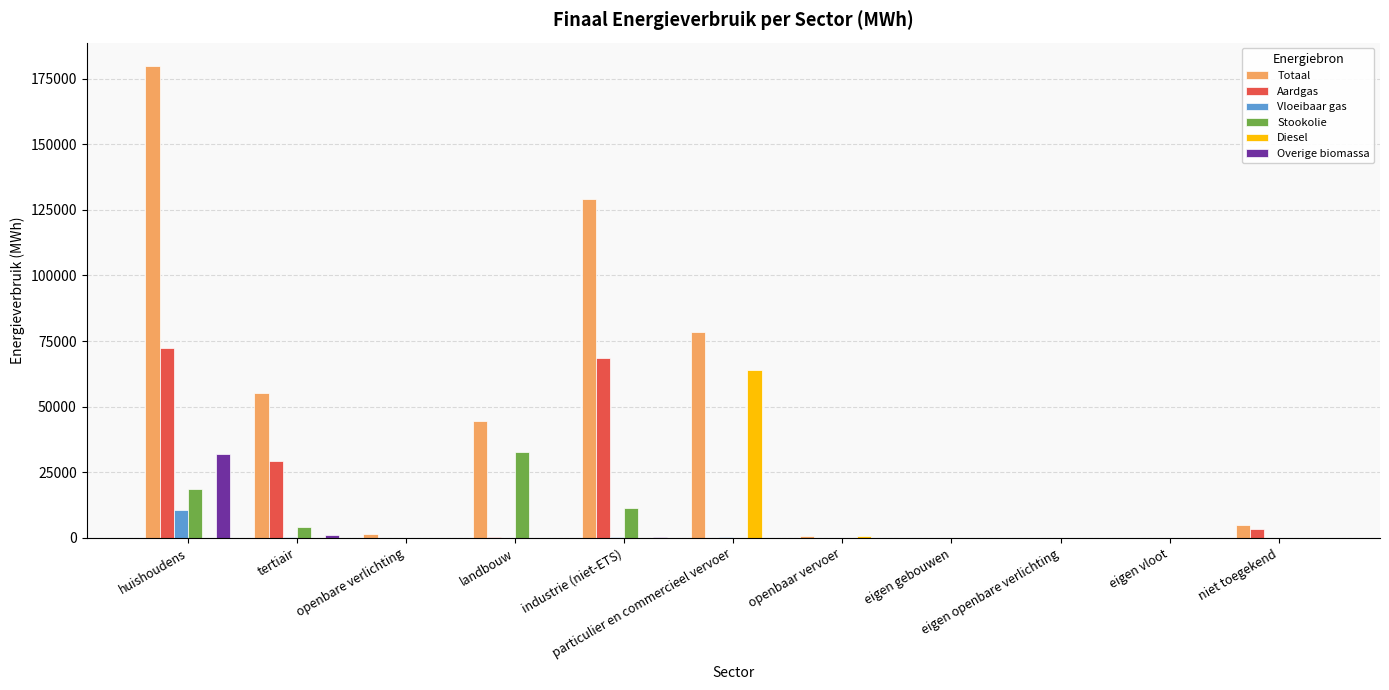

What is the sum of all Aardgas values?

173799.0